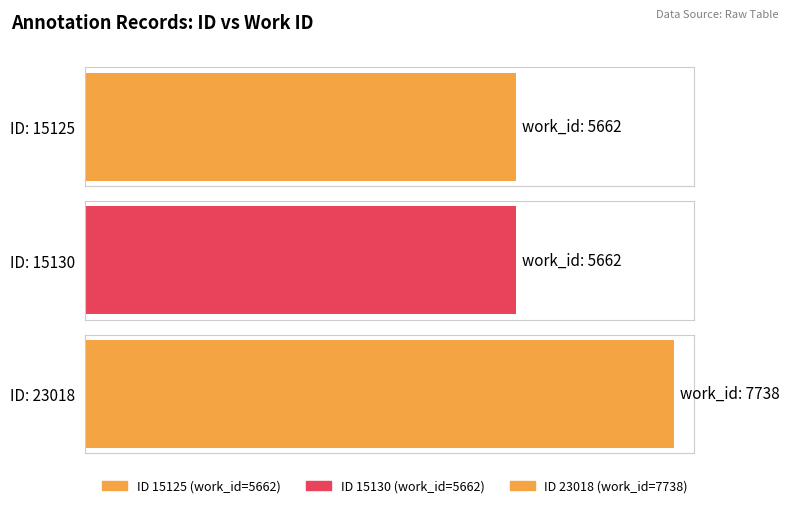

Rank the categories by value from lowest to highest.

15125, 15130, 23018